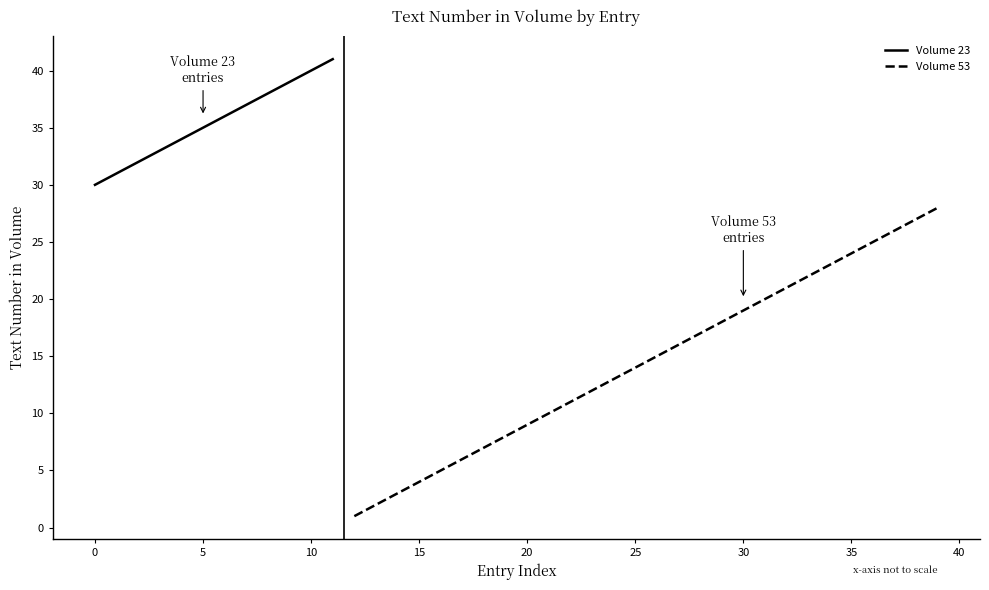

The Volume 23 series shows 30 at 0. True or false?

True